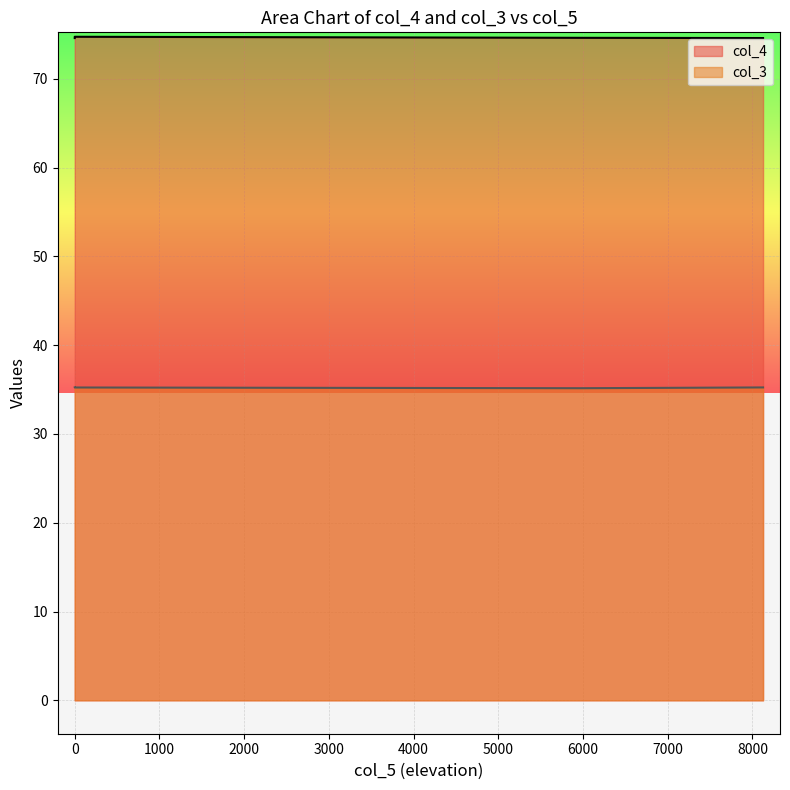

What is the total value across all series at 0?

109.8